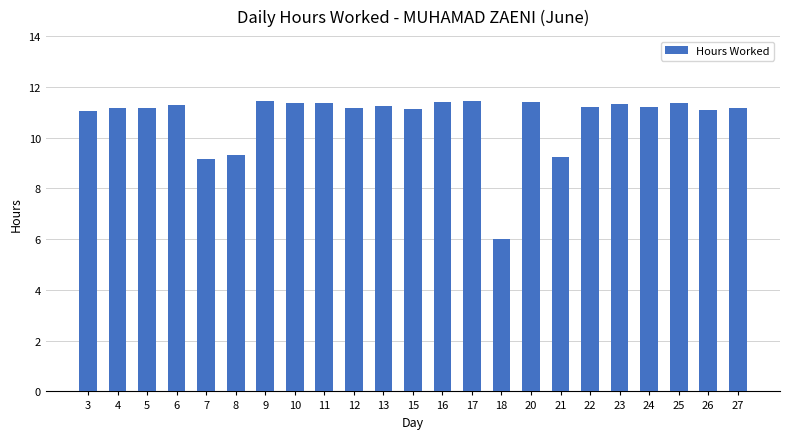

What is the value of the 22nd bar from the left?

11.1